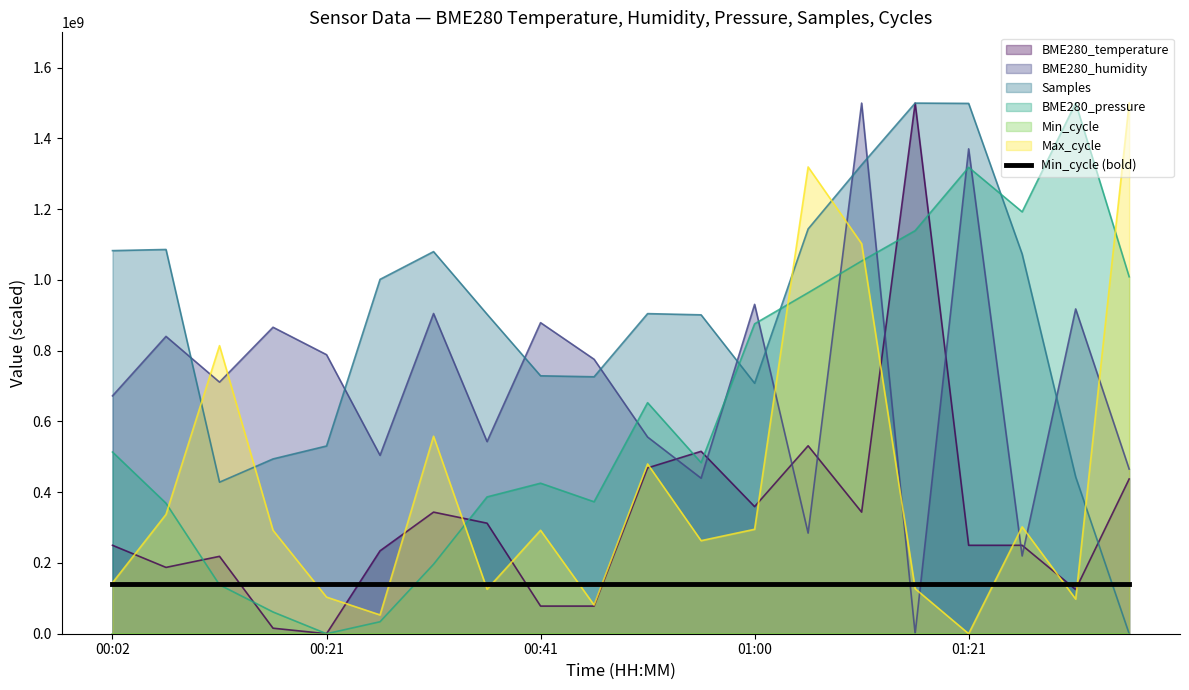

How many values in BME280_pressure are above zero?

19